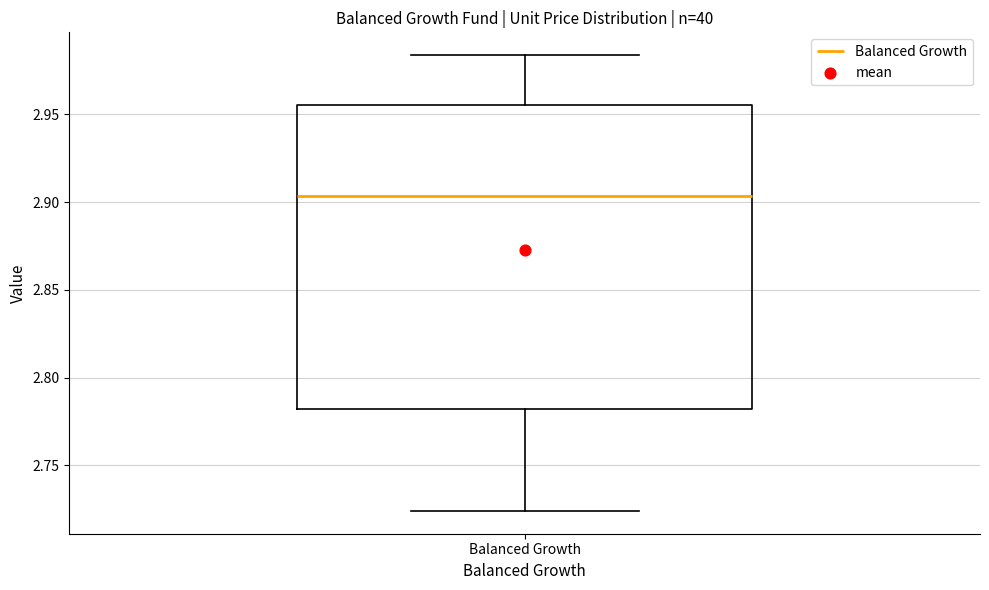

Read this box plot against the y-axis: the position of the median line, the range covered by the box, and the ends of both whiskers. The values are not printed on the chart, so give them approximately, as read against the axis.

median 2.905, box 2.780 to 2.955, whiskers 2.725 to 2.985